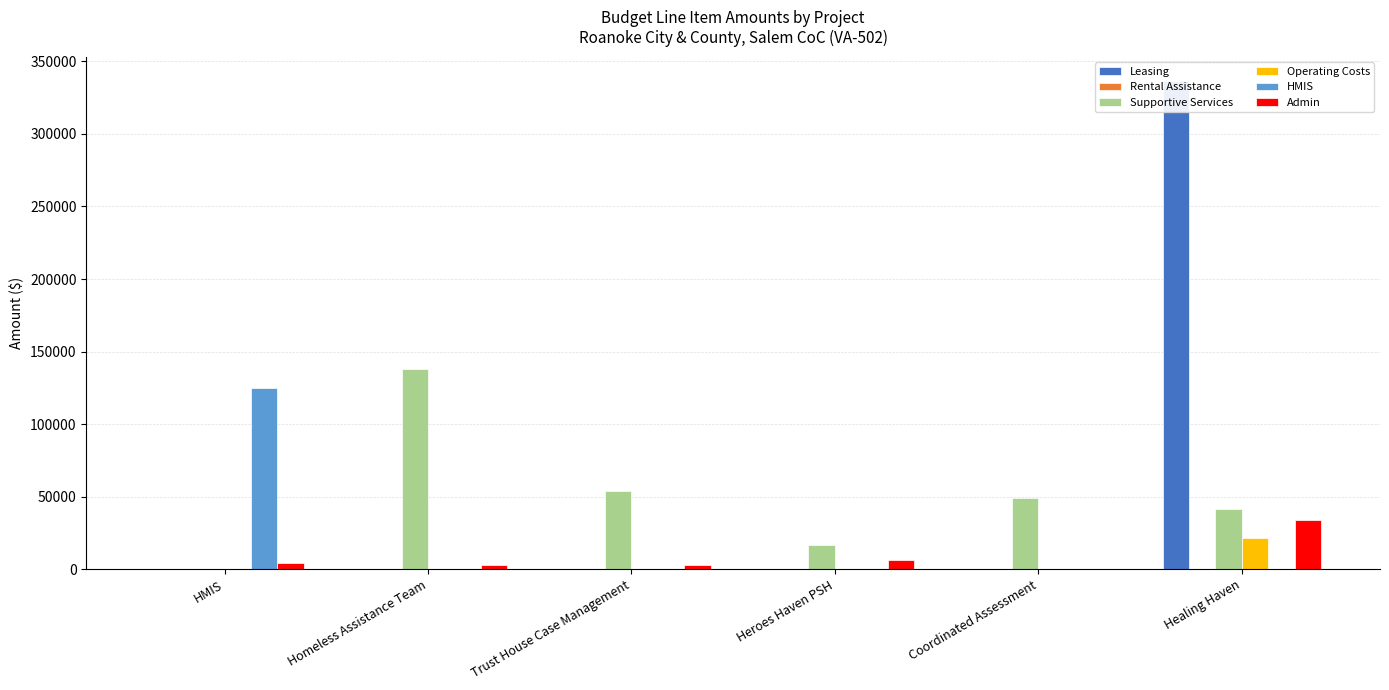

Reading right to left, list all the values displayed in this chart.

Leasing: Healing Haven=336390	Coordinated Assessment=0	Heroes Haven PSH=0	Trust House Case Management=0	Homeless Assistance Team=0	HMIS=0
Rental Assistance: Healing Haven=0	Coordinated Assessment=0	Heroes Haven PSH=0	Trust House Case Management=0	Homeless Assistance Team=0	HMIS=0
Supportive Services: Healing Haven=41304	Coordinated Assessment=49070	Heroes Haven PSH=16938	Trust House Case Management=53859	Homeless Assistance Team=137669	HMIS=0
Operating Costs: Healing Haven=21568	Coordinated Assessment=0	Heroes Haven PSH=0	Trust House Case Management=0	Homeless Assistance Team=0	HMIS=0
HMIS: Healing Haven=0	Coordinated Assessment=0	Heroes Haven PSH=0	Trust House Case Management=0	Homeless Assistance Team=0	HMIS=124880
Admin: Healing Haven=33559	Coordinated Assessment=0	Heroes Haven PSH=6483	Trust House Case Management=2617	Homeless Assistance Team=2753	HMIS=4180